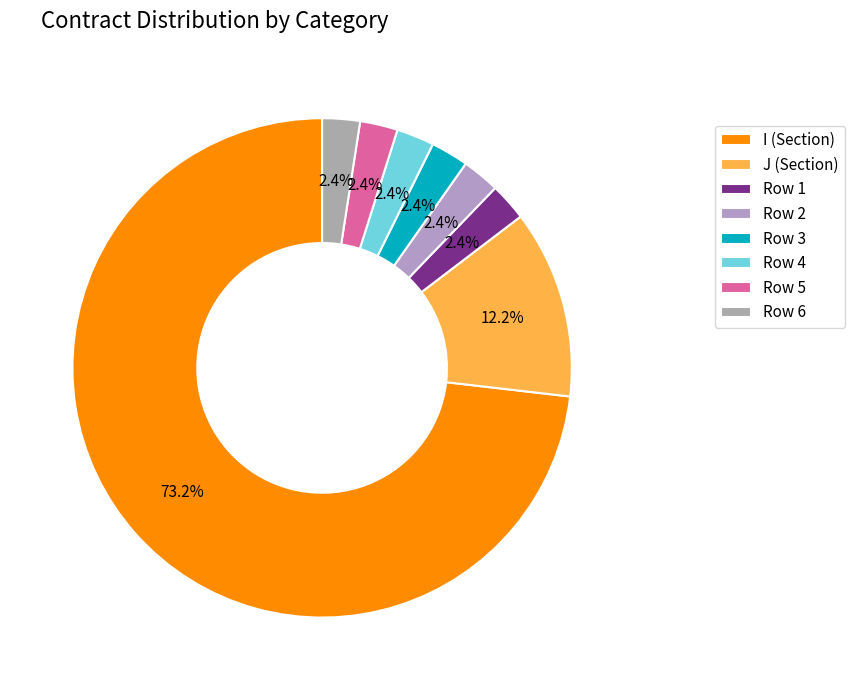

What is the largest slice in the pie chart?

I (Section)